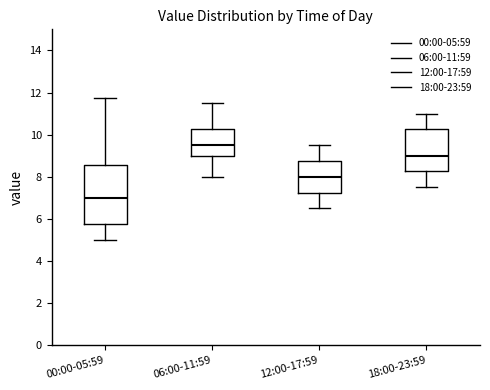

Reading left to right, read every box against the y-axis: the position of its median line, the range the box covers, and the ends of its whiskers. The values are not printed on the chart, so give them approximately, as read against the axis.

00:00-05:59: median 7.0, box 5.8 to 8.6, whiskers 5.0 to 11.8
06:00-11:59: median 9.6, box 9.0 to 10.2, whiskers 8.0 to 11.6
12:00-17:59: median 8.0, box 7.2 to 8.8, whiskers 6.6 to 9.6
18:00-23:59: median 9.0, box 8.2 to 10.2, whiskers 7.6 to 11.0